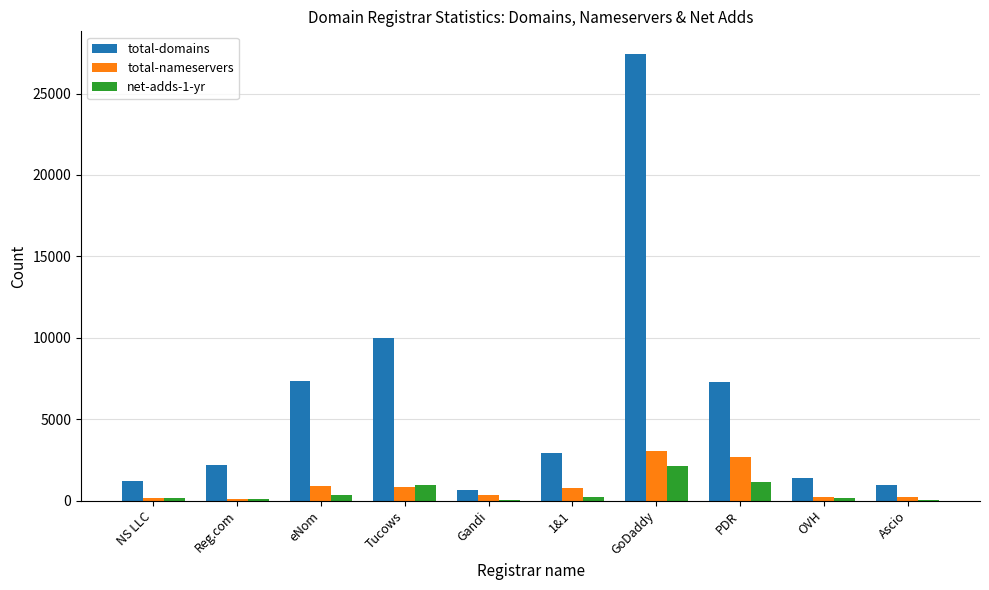

How many data points does each series have?

10